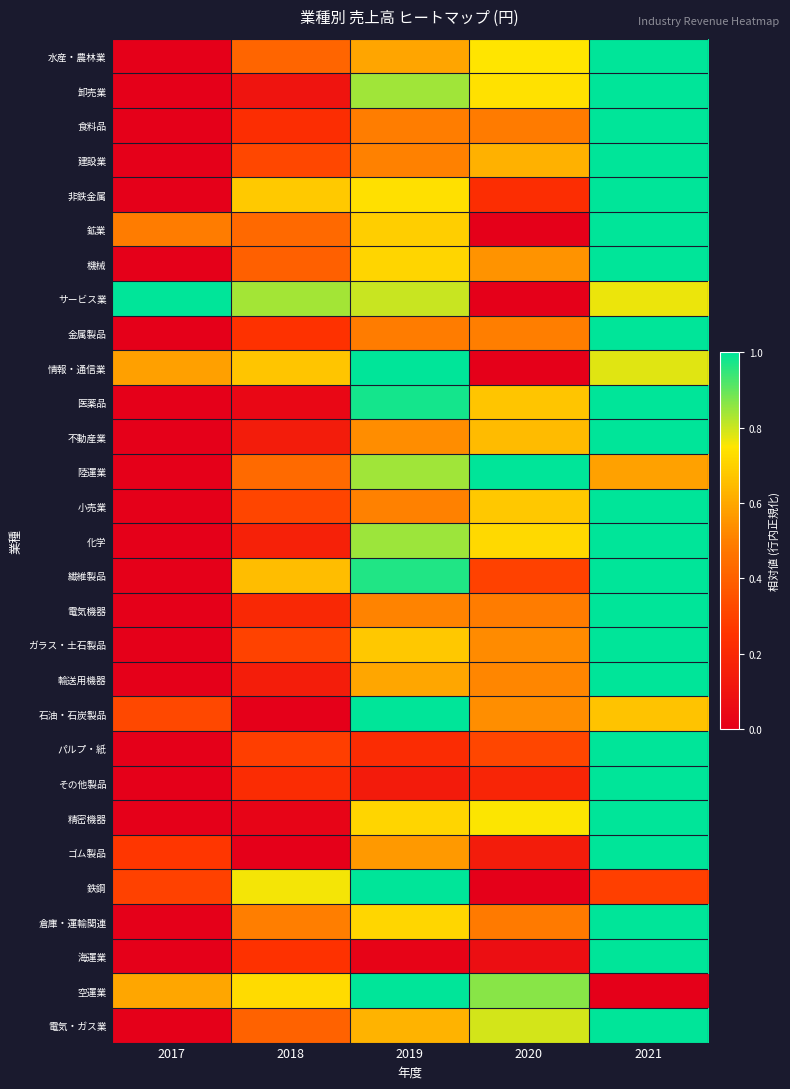

Reading left to right, list all the values displayed in this chart.

水産・農林業: 2017=0.0	2018=0.4	2019=0.6	2020=0.7	2021=1.0
卸売業: 2017=0.0	2018=0.1	2019=0.8	2020=0.7	2021=1.0
食料品: 2017=0.0	2018=0.2	2019=0.5	2020=0.5	2021=1.0
建設業: 2017=0.0	2018=0.3	2019=0.5	2020=0.6	2021=1.0
非鉄金属: 2017=0.0	2018=0.7	2019=0.7	2020=0.2	2021=1.0
鉱業: 2017=0.5	2018=0.4	2019=0.7	2020=0.0	2021=1.0
機械: 2017=0.0	2018=0.4	2019=0.7	2020=0.5	2021=1.0
サービス業: 2017=1.0	2018=0.8	2019=0.8	2020=0.0	2021=0.8
金属製品: 2017=0.0	2018=0.2	2019=0.5	2020=0.5	2021=1.0
情報・通信業: 2017=0.6	2018=0.7	2019=1.0	2020=0.0	2021=0.8
医薬品: 2017=0.0	2018=0.0	2019=1.0	2020=0.7	2021=1.0
不動産業: 2017=0.0	2018=0.1	2019=0.5	2020=0.6	2021=1.0
陸運業: 2017=0.0	2018=0.4	2019=0.8	2020=1.0	2021=0.6
小売業: 2017=0.0	2018=0.3	2019=0.5	2020=0.7	2021=1.0
化学: 2017=0.0	2018=0.2	2019=0.8	2020=0.7	2021=1.0
繊維製品: 2017=0.0	2018=0.7	2019=1.0	2020=0.3	2021=1.0
電気機器: 2017=0.0	2018=0.2	2019=0.5	2020=0.5	2021=1.0
ガラス・土石製品: 2017=0.0	2018=0.3	2019=0.7	2020=0.5	2021=1.0
輸送用機器: 2017=0.0	2018=0.1	2019=0.6	2020=0.5	2021=1.0
石油・石炭製品: 2017=0.3	2018=0.0	2019=1.0	2020=0.5	2021=0.7
パルプ・紙: 2017=0.0	2018=0.3	2019=0.2	2020=0.3	2021=1.0
その他製品: 2017=0.0	2018=0.2	2019=0.1	2020=0.2	2021=1.0
精密機器: 2017=0.0	2018=0.0	2019=0.7	2020=0.8	2021=1.0
ゴム製品: 2017=0.3	2018=0.0	2019=0.6	2020=0.1	2021=1.0
鉄鋼: 2017=0.3	2018=0.8	2019=1.0	2020=0.0	2021=0.3
倉庫・運輸関連: 2017=0.0	2018=0.5	2019=0.7	2020=0.5	2021=1.0
海運業: 2017=0.0	2018=0.2	2019=0.0	2020=0.1	2021=1.0
空運業: 2017=0.6	2018=0.7	2019=1.0	2020=0.9	2021=0.0
電気・ガス業: 2017=0.0	2018=0.4	2019=0.6	2020=0.8	2021=1.0